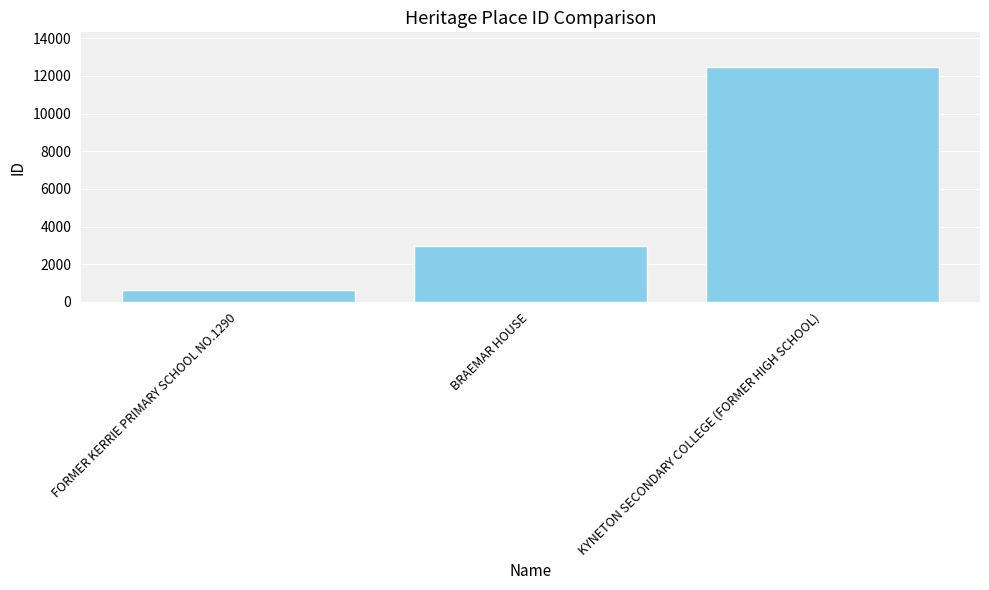

What is the label of the 1st bar from the right?

KYNETON SECONDARY COLLEGE (FORMER HIGH SCHOOL)